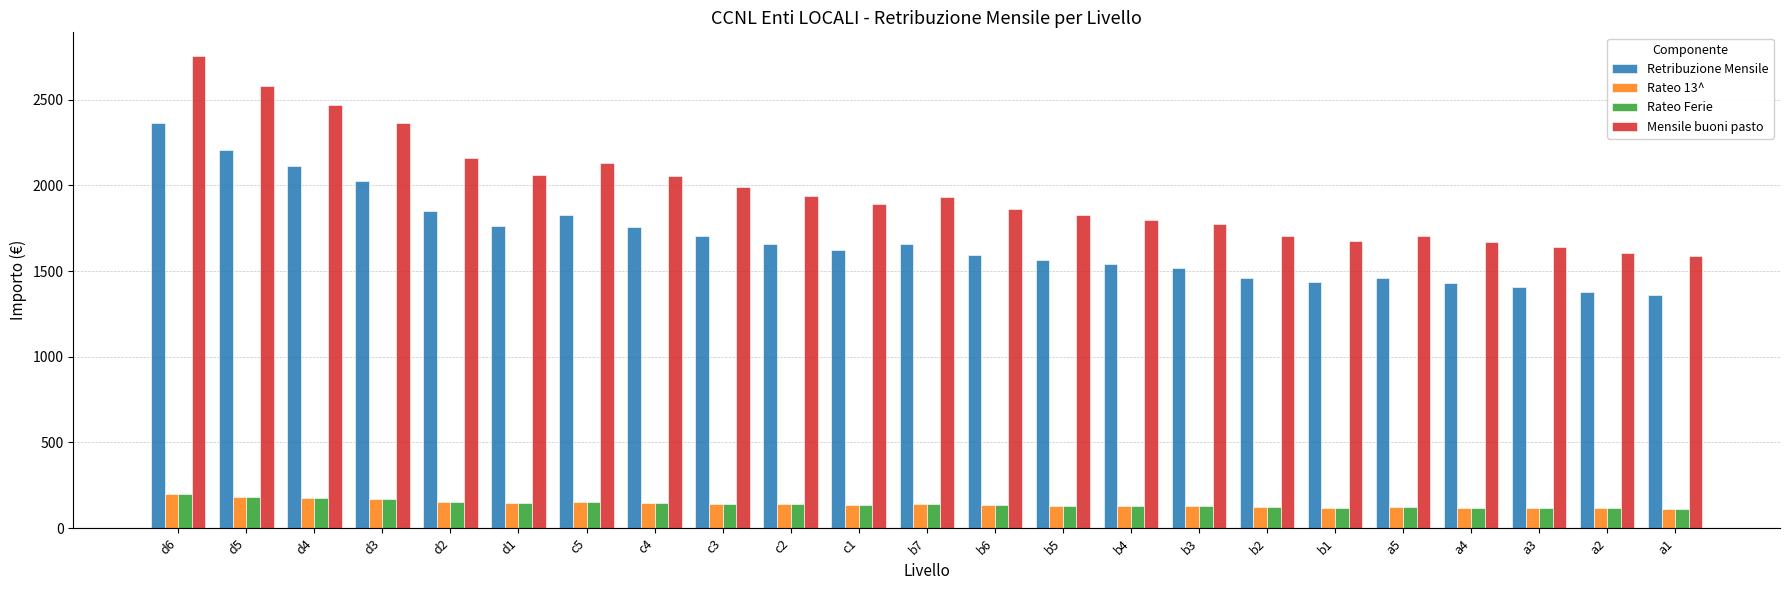

Is it true that Retribuzione Mensile equals 579.7 at d4?

False